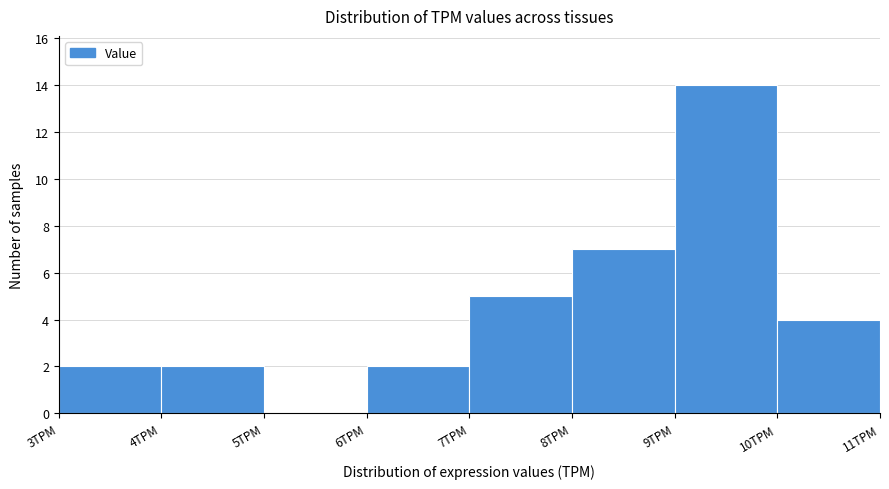

Reading left to right, list every bar in this chart as the range it spans on the x-axis followed by its height. The values are not printed on the chart, so give them approximately, as read against the axis.

3 to 4: 2
4 to 5: 2
5 to 6: 0
6 to 7: 2
7 to 8: 5
8 to 9: 7
9 to 10: 14
10 to 11: 4